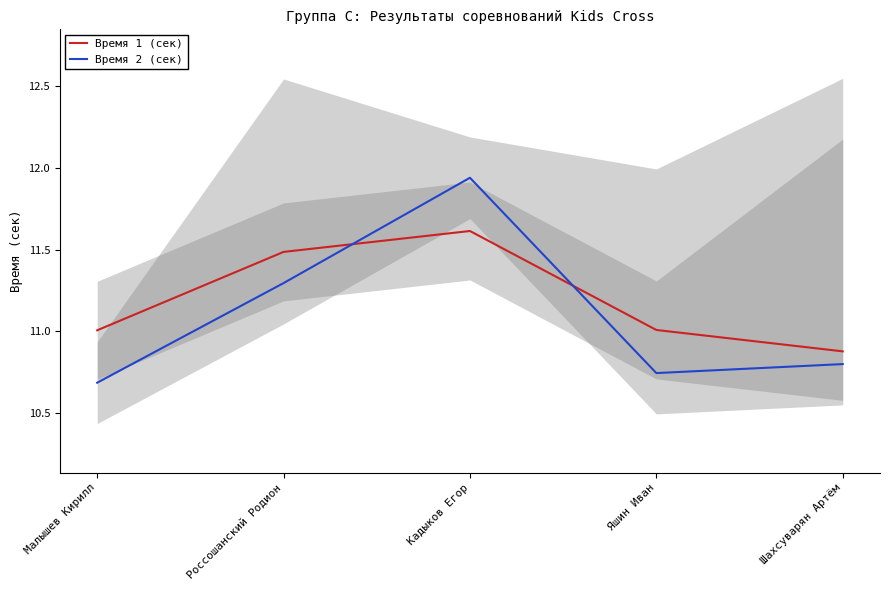

How many intersections are there between Время 2 (сек) and Время 1 (сек)?

2